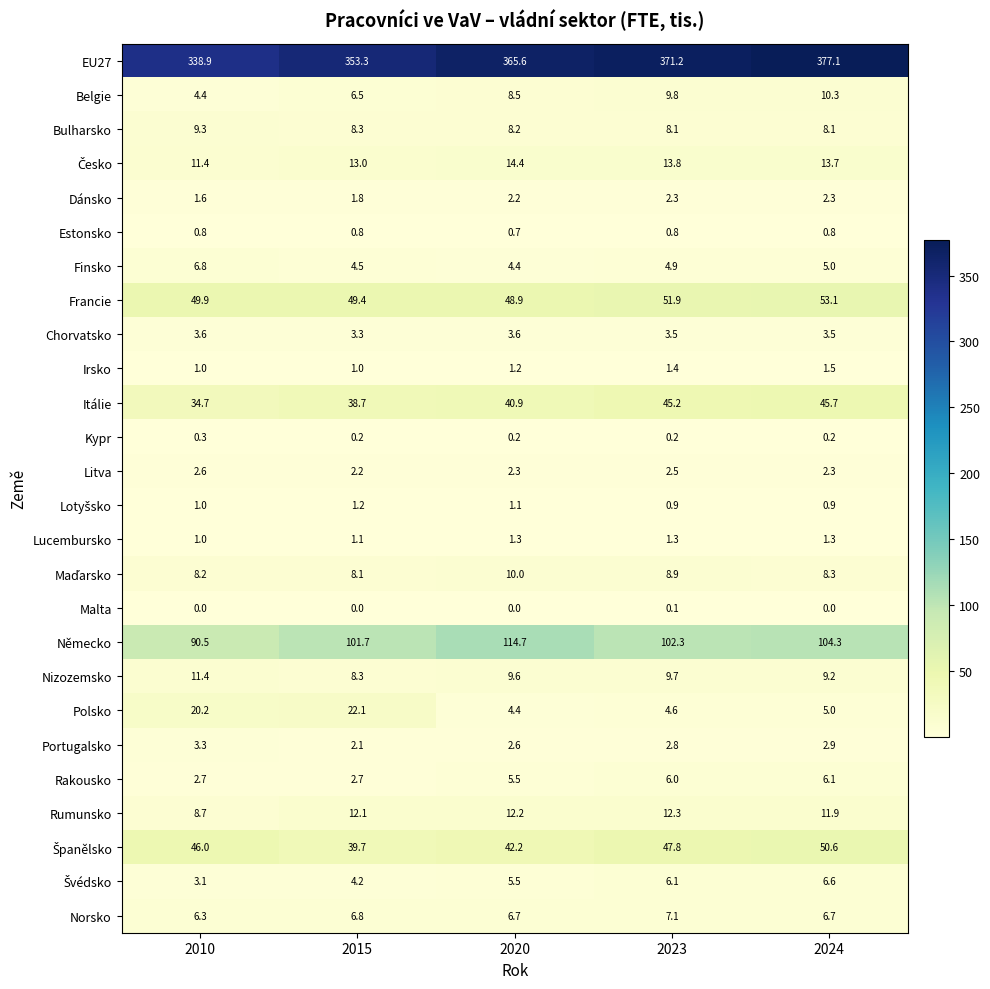

What is the difference between the highest and lowest values at 2020?

365.6